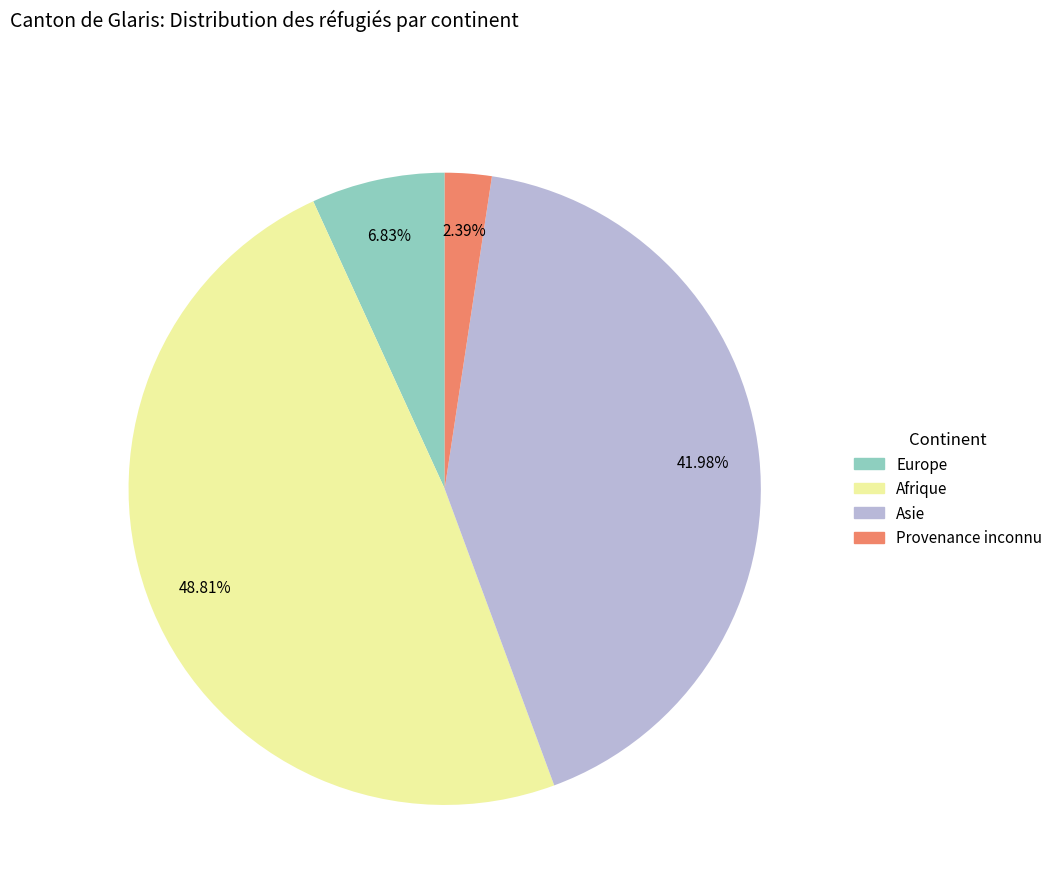

Which category has the biggest portion of the pie?

Afrique